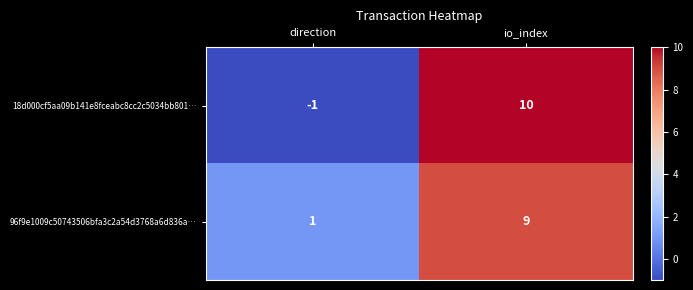

Reading left to right, extract all data points from this chart.

18d000cf5aa09b141e8fceabc8cc2c5034bb801…: -1	10
96f9e1009c50743506bfa3c2a54d3768a6d836a…: 1	9